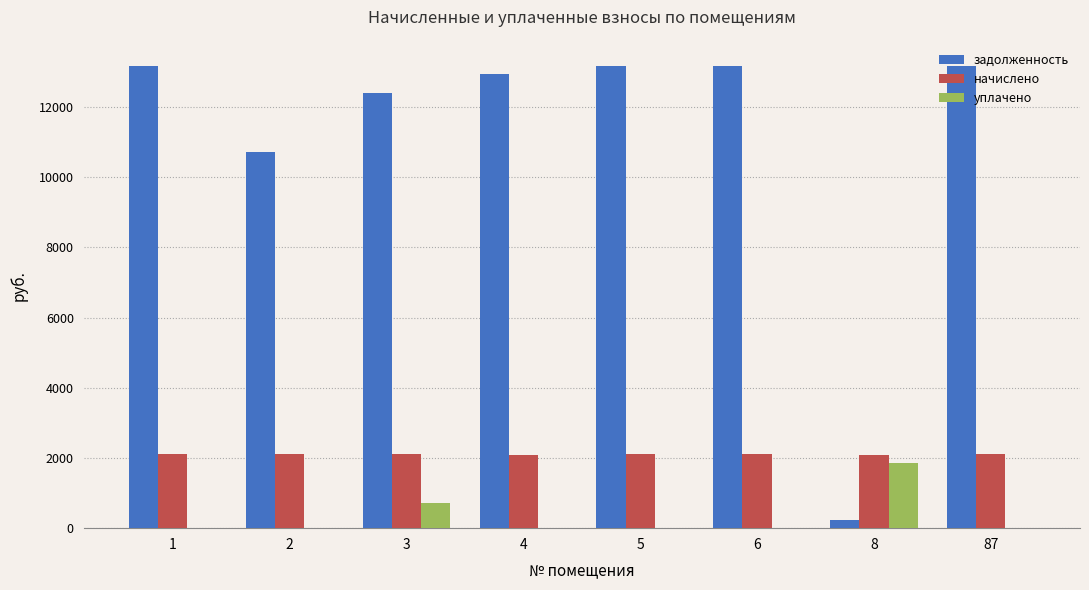

Is the value of начислено at 87 greater than the value of задолженность at 1?

No